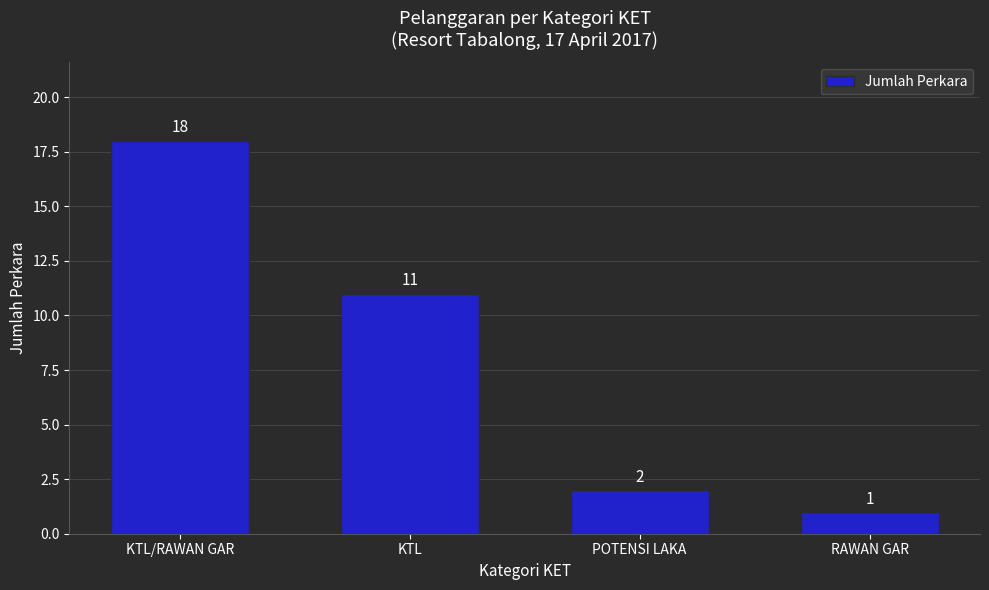

Reading left to right, list all the values displayed in this chart.

KTL/RAWAN GAR=18	KTL=11	POTENSI LAKA=2	RAWAN GAR=1